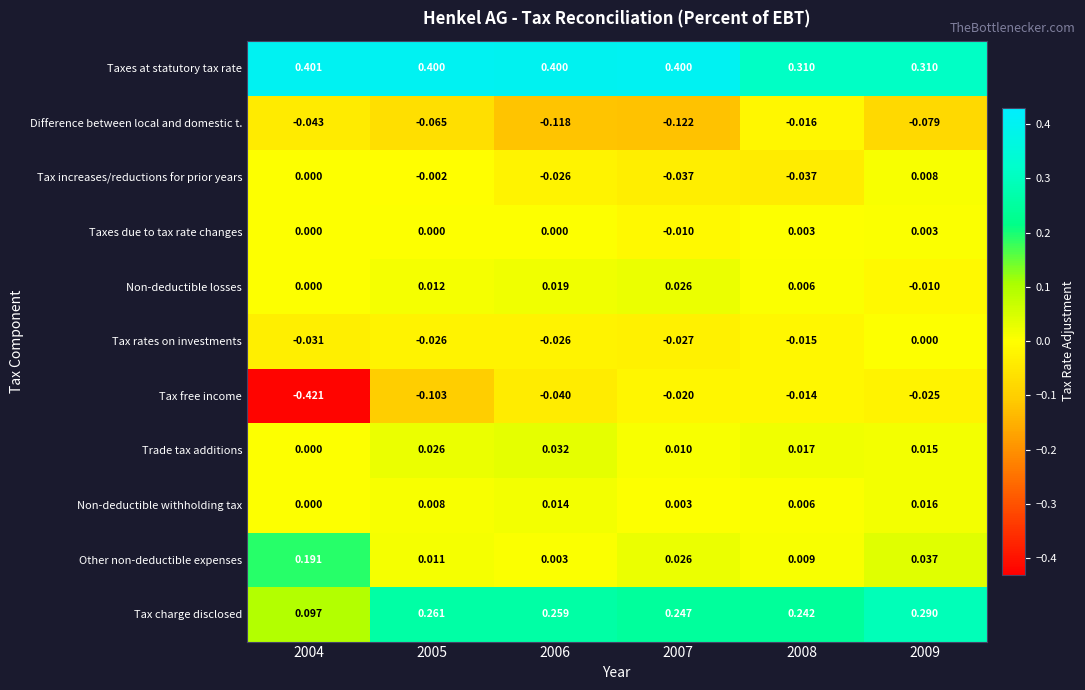

Is the value of Tax increases/reductions for prior years at 2009 greater than the value of Non-deductible withholding tax at 2008?

Yes